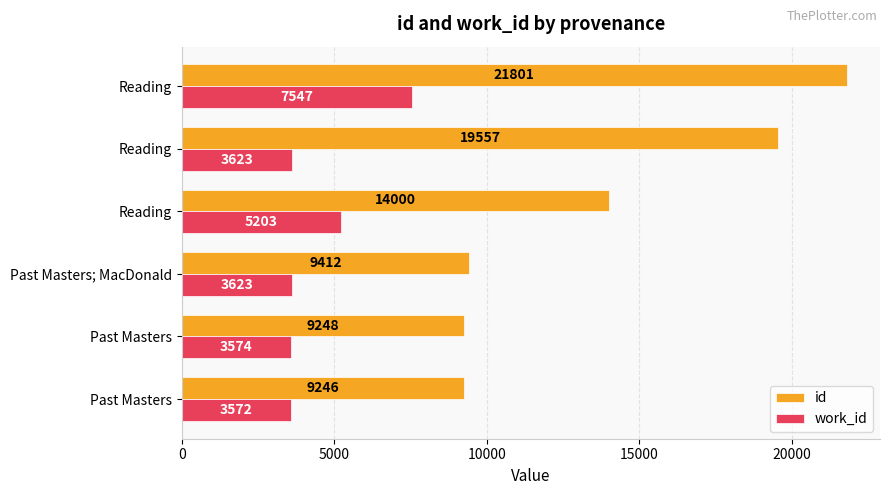

At how many categories does at least one series exceed 14107?

2